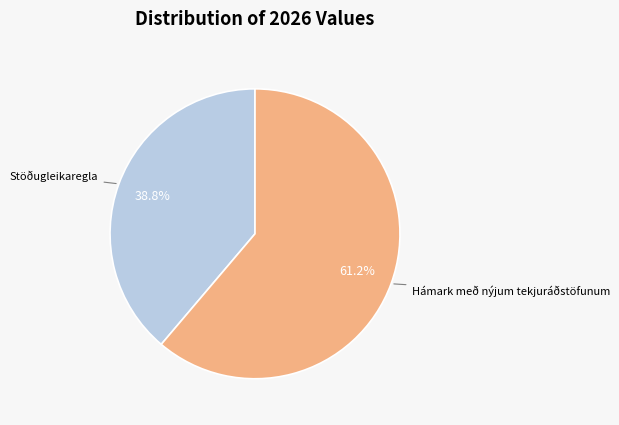

How many slices are in this pie chart?

2